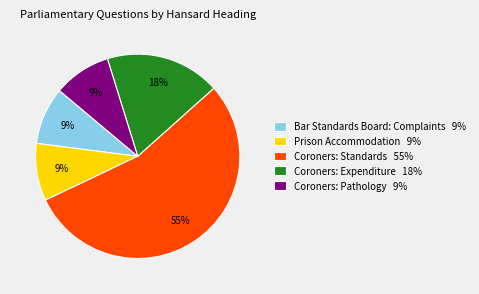

What percentage is the Prison Accommodation 9% slice, to the nearest percent?

9%